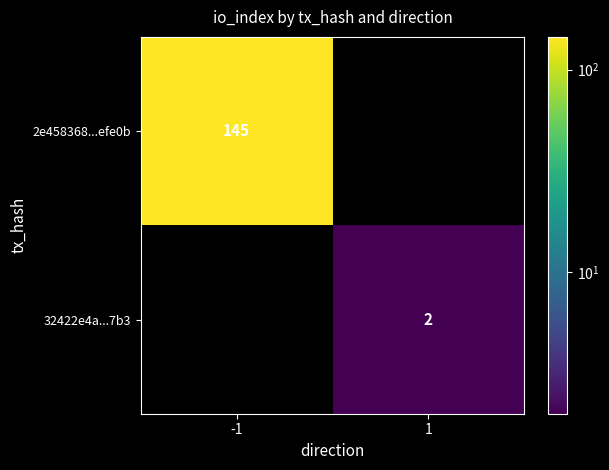

The value of 32422e4a...7b3 at 1 is 2. True or false?

True